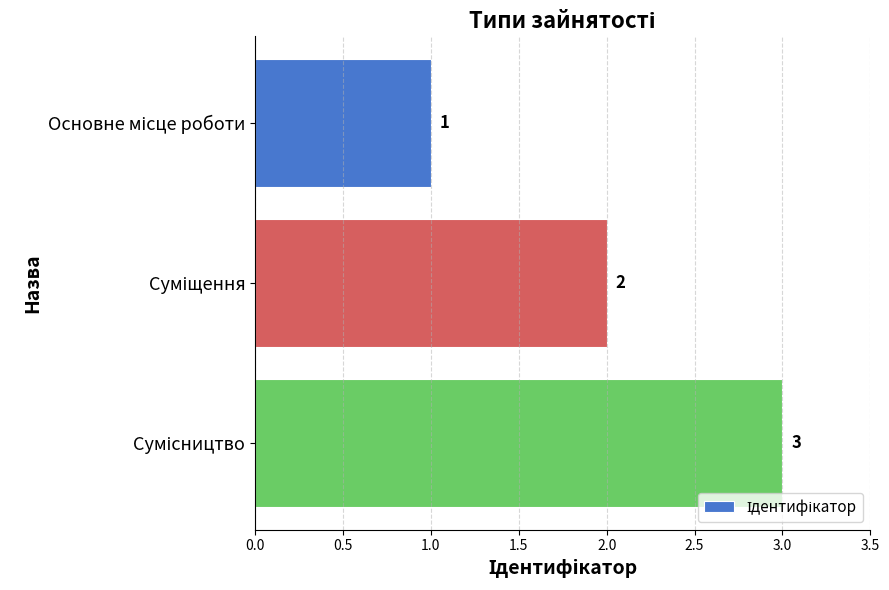

How many values are between 1 and 3?

3